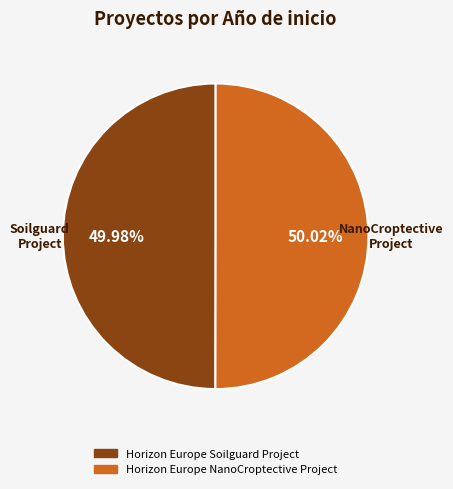

Do Horizon Europe NanoCroptective Project and Horizon Europe Soilguard Project together represent more than half of the pie?

Yes